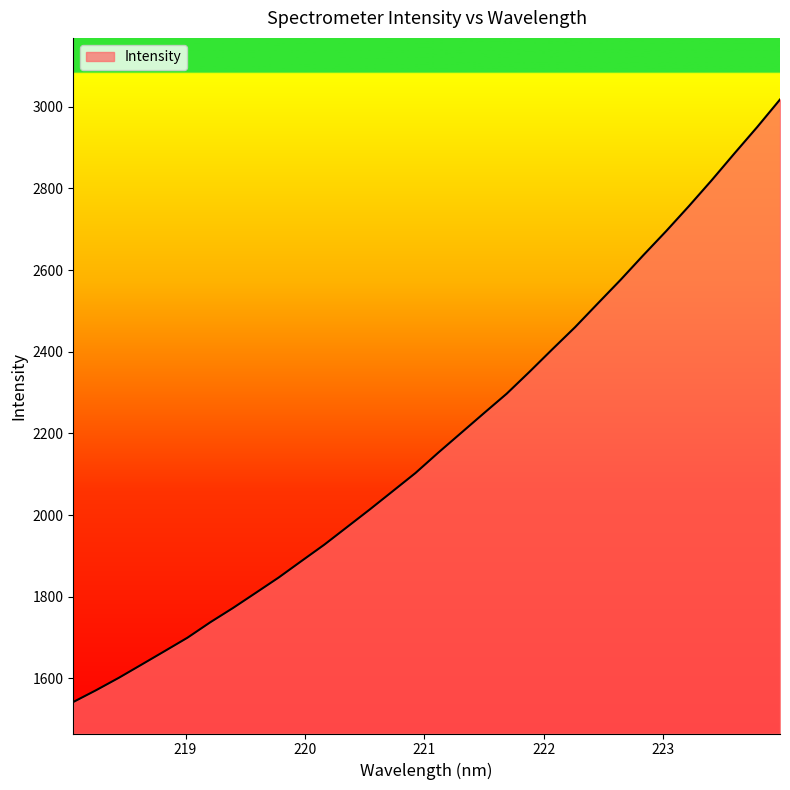

What is the difference between the maximum and minimum values?

1475.2